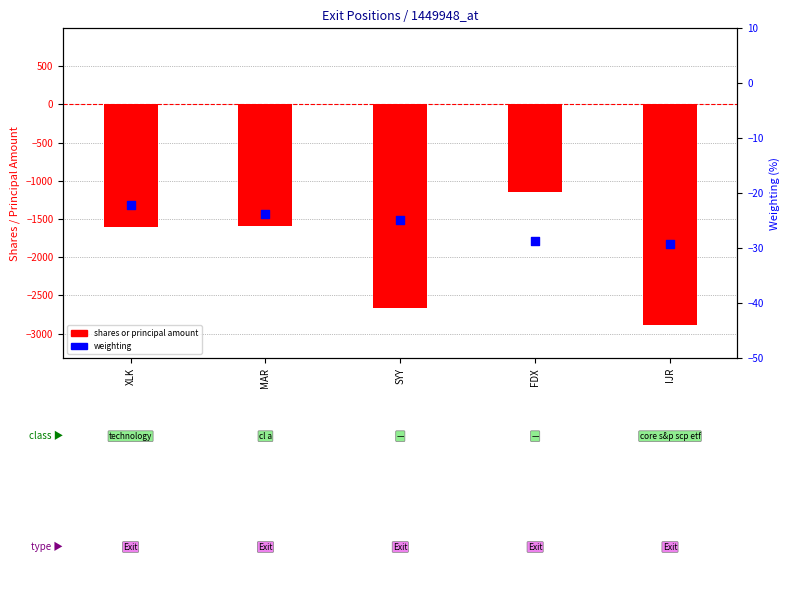

What is the total value across all series at FDX?

-1178.6